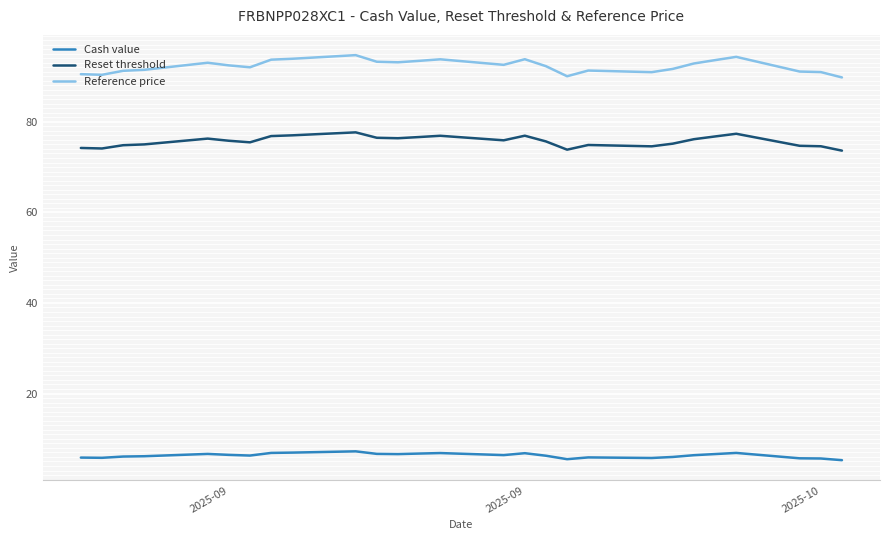

Does the chart have visible grid lines?

Yes